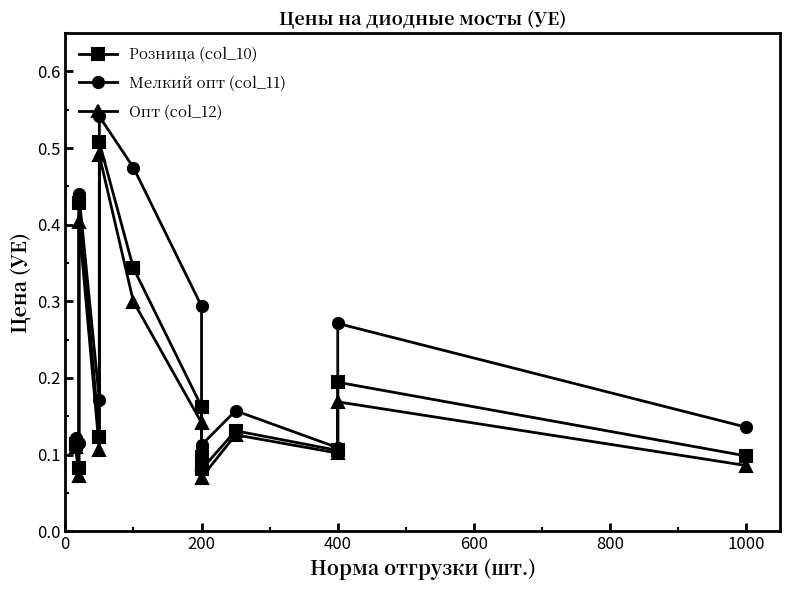

What is the difference between the maximum and minimum values in the Мелкий опт (col_11) series?

0.4